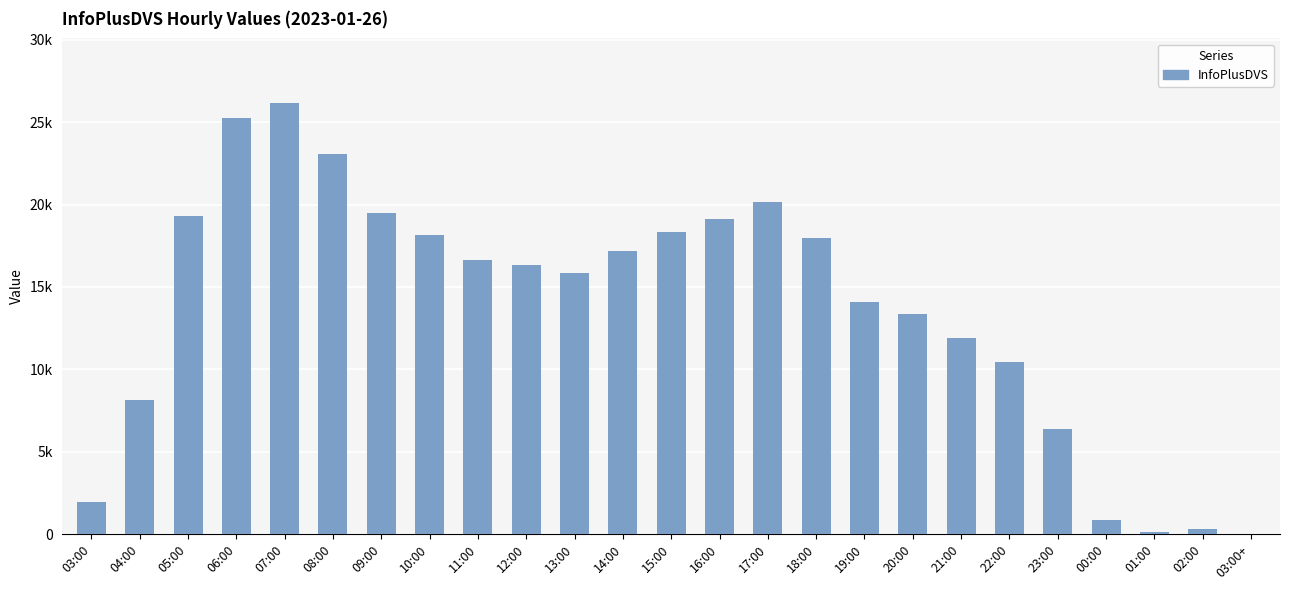

Are the bars horizontal?

No